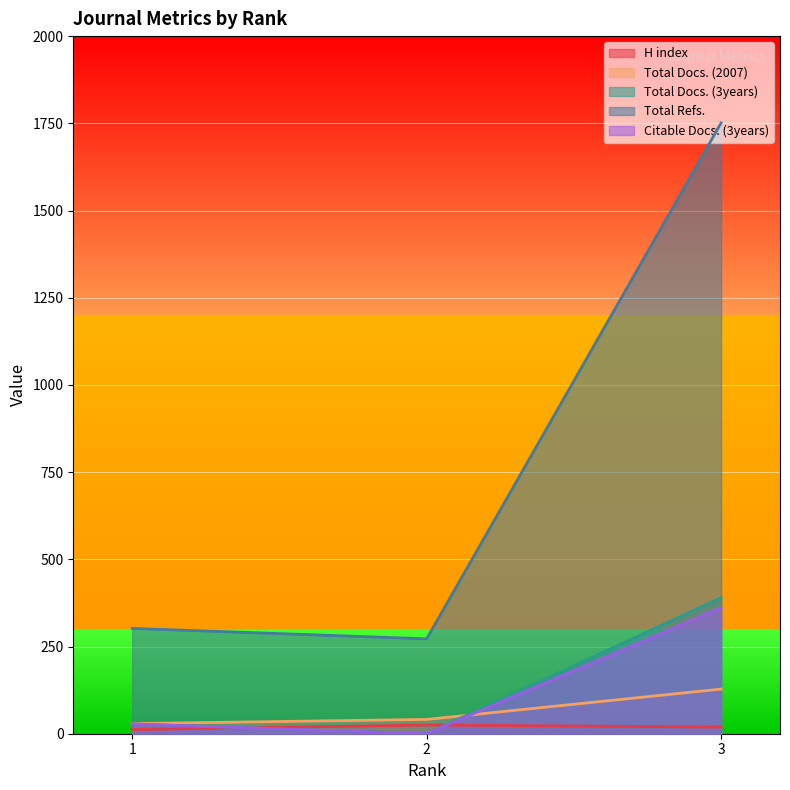

At which category is the sum across all series the highest?

3